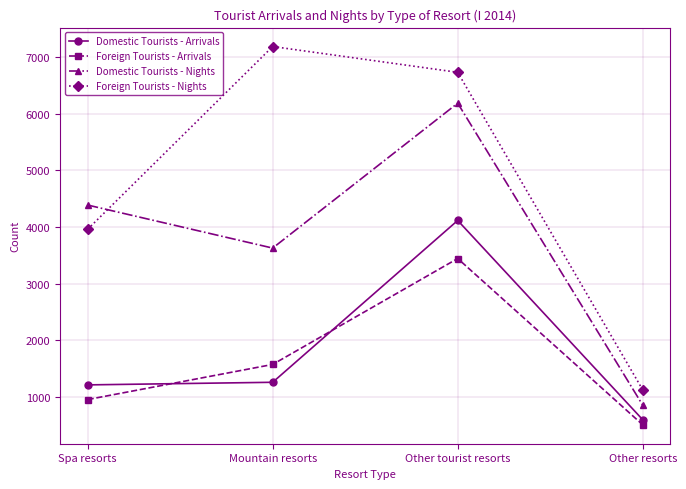

Which series has the largest total across all categories?

Foreign Tourists - Nights